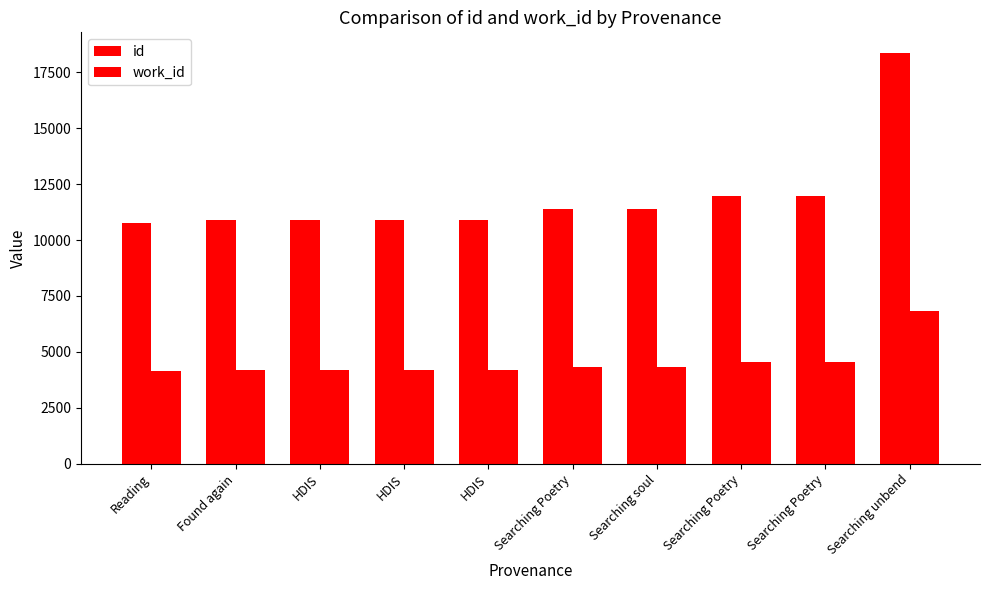

What is the value of the work_id bar at the 3rd from the left?

4209